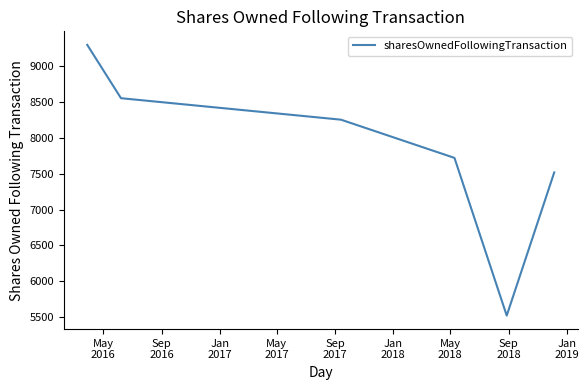

What is the maximum value shown in the chart?

9302